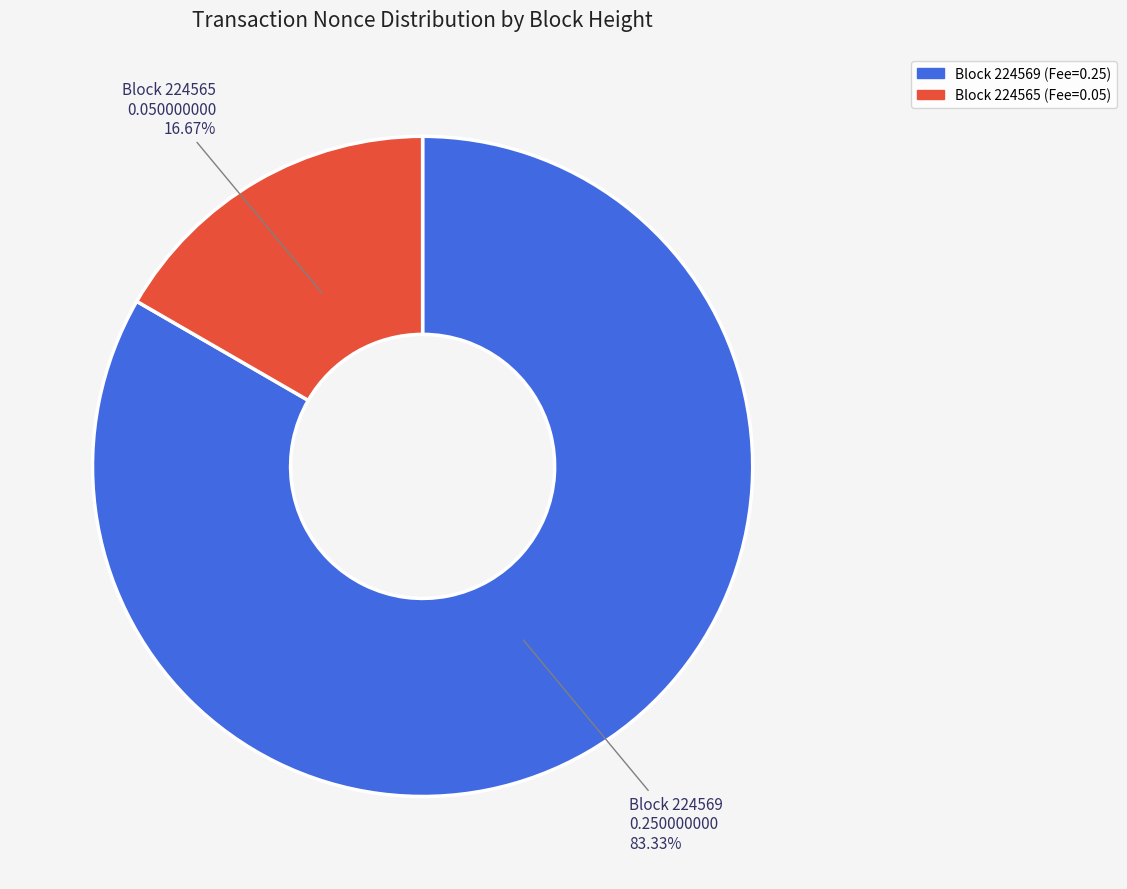

Is there any slice that represents more than half of the pie?

Yes